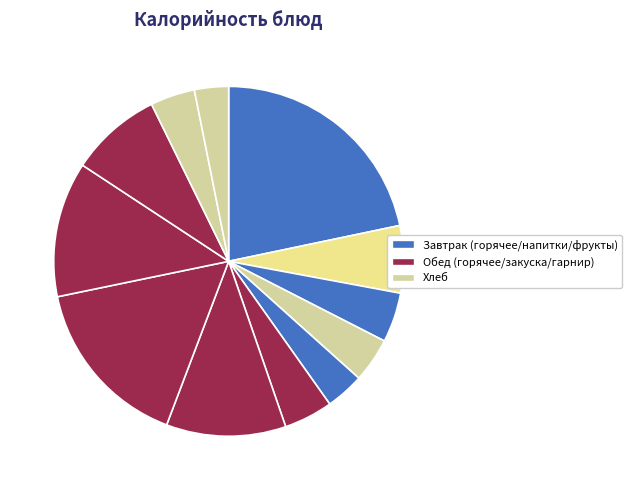

How many segments does this pie chart have?

12